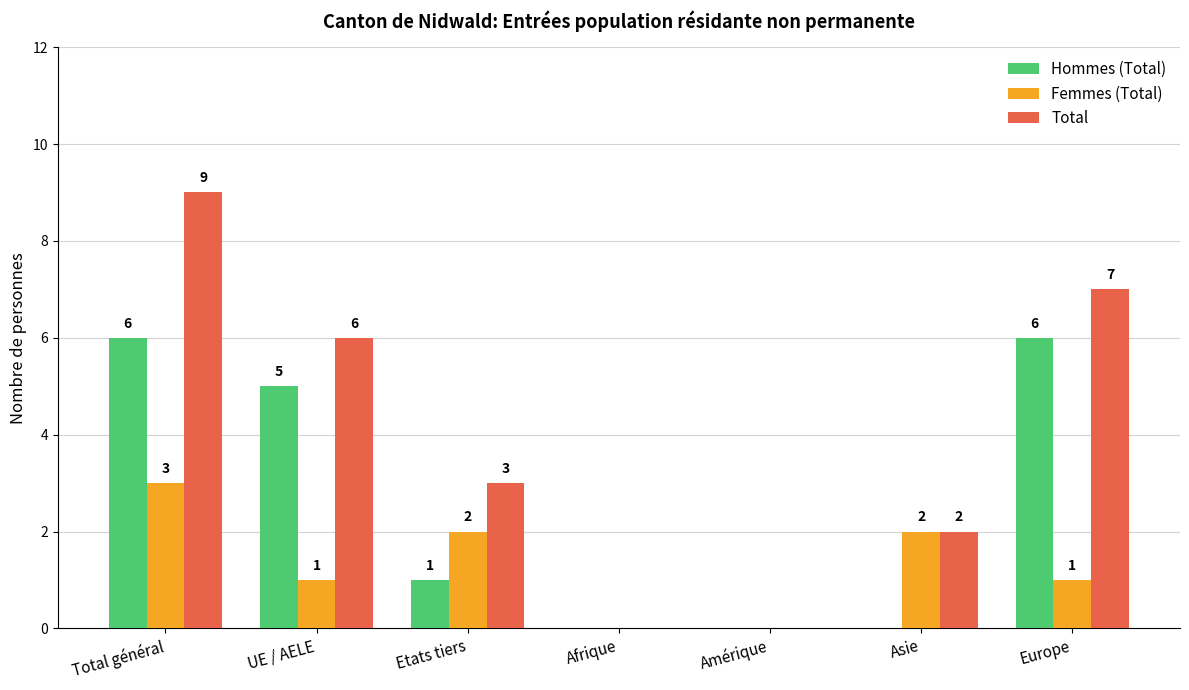

Reading left to right, transcribe all the data shown in this chart.

Hommes (Total): Total général=6	UE / AELE=5	Etats tiers=1	Afrique=0	Amérique=0	Asie=0	Europe=6
Femmes (Total): Total général=3	UE / AELE=1	Etats tiers=2	Afrique=0	Amérique=0	Asie=2	Europe=1
Total: Total général=9	UE / AELE=6	Etats tiers=3	Afrique=0	Amérique=0	Asie=2	Europe=7